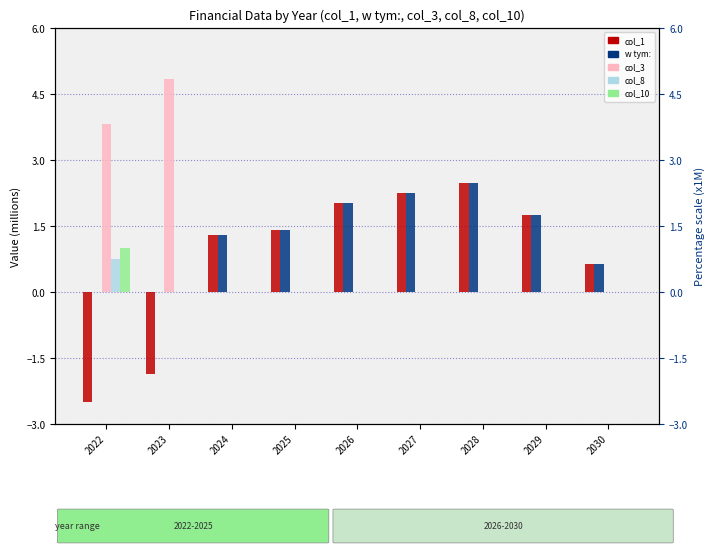

Where is col_10 nearest to the value 0?

2023